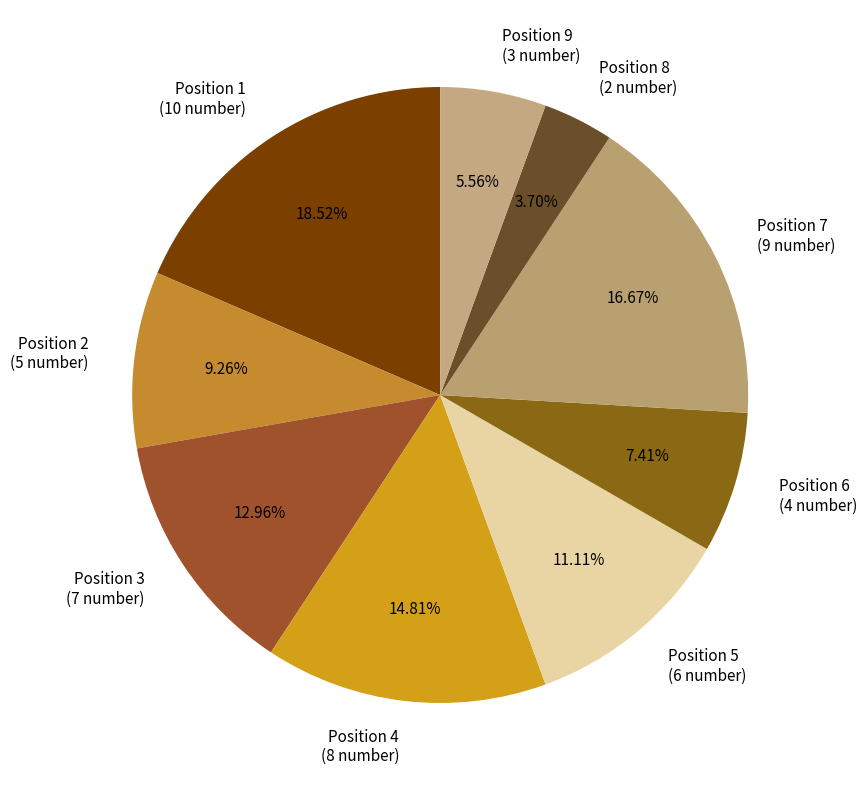

Count the number of slices in the pie.

9